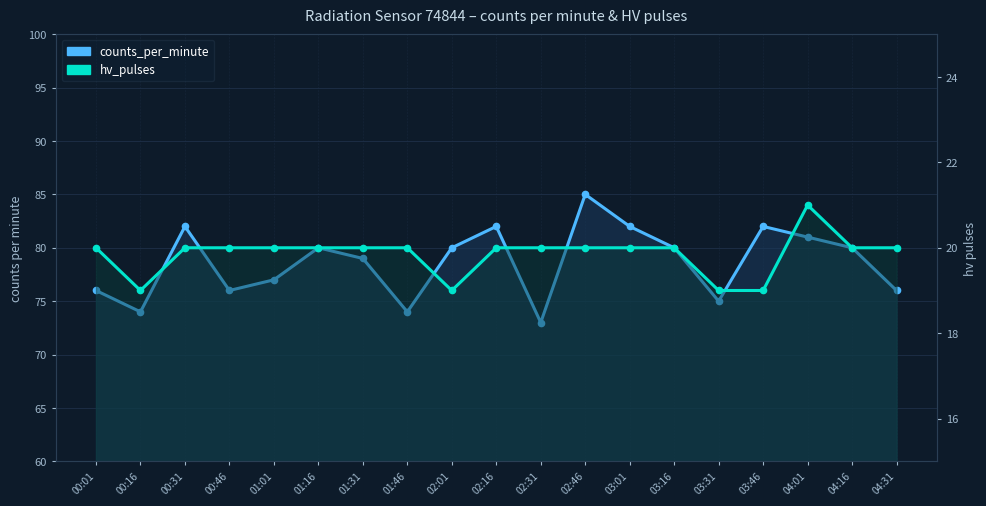

What is the difference between the maximum and minimum values in the hv_pulses series?

2